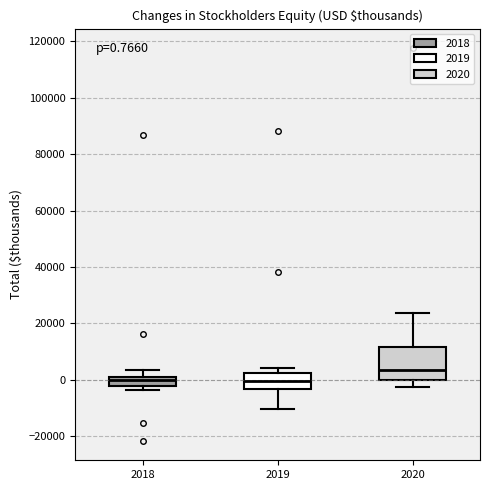

Which box is the tallest, from its lower edge to its upper edge?

2020